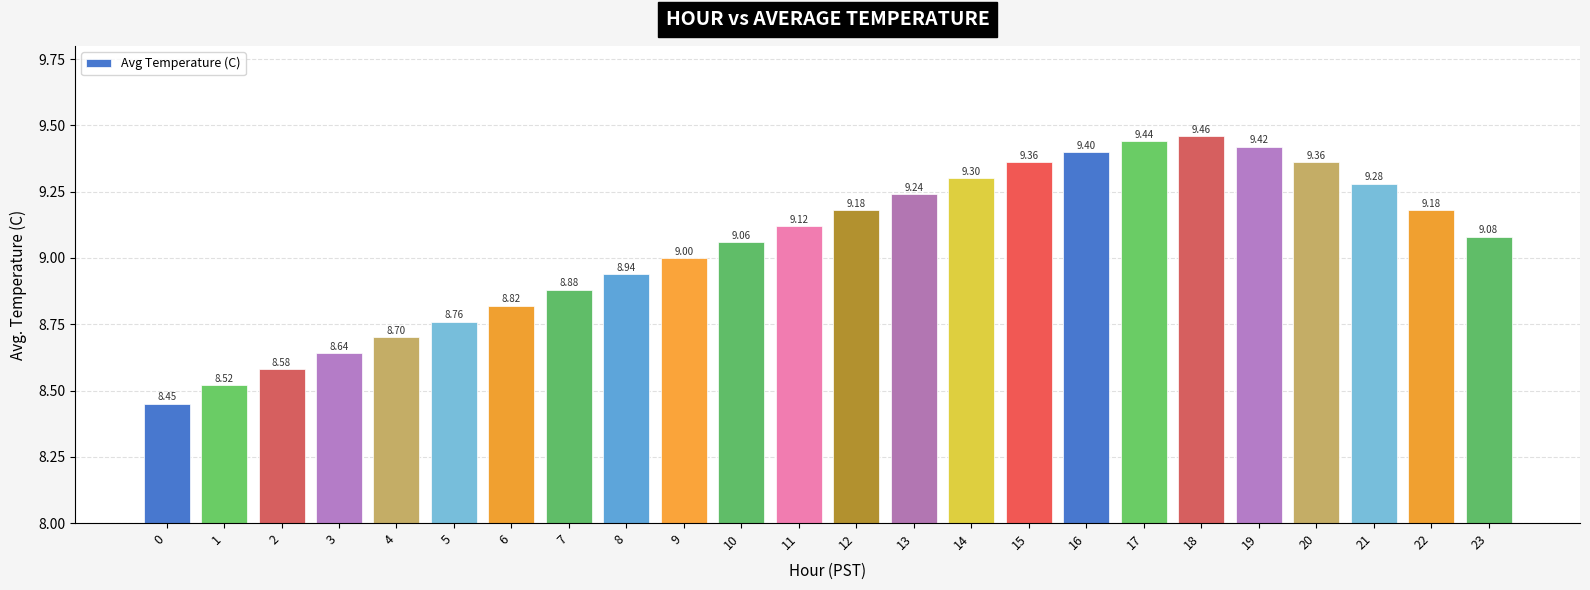

What is the change in value from 21 to 22?

-0.1